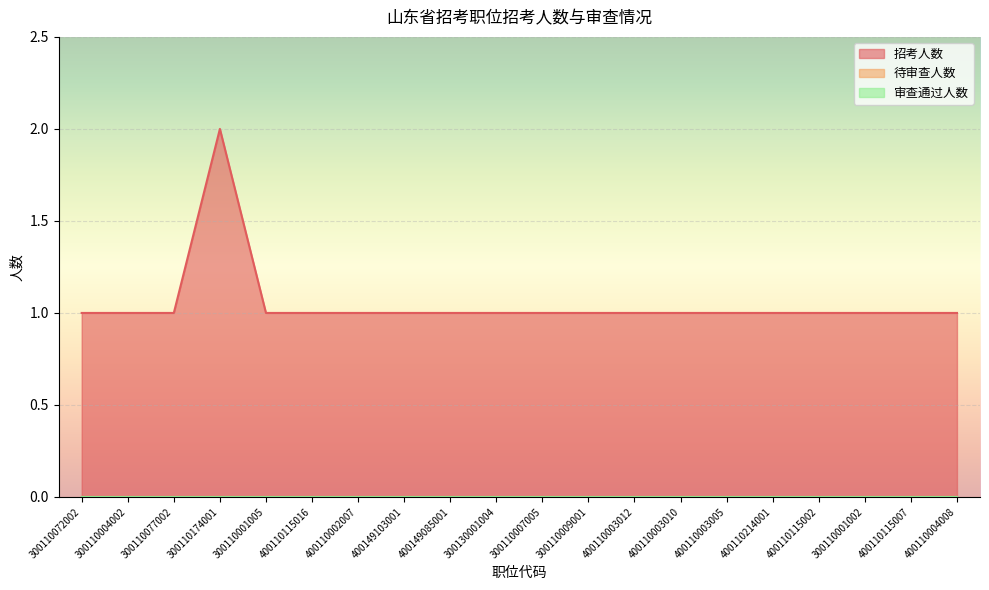

List the series in order of their peak value, highest first.

招考人数, 待审查人数, 审查通过人数